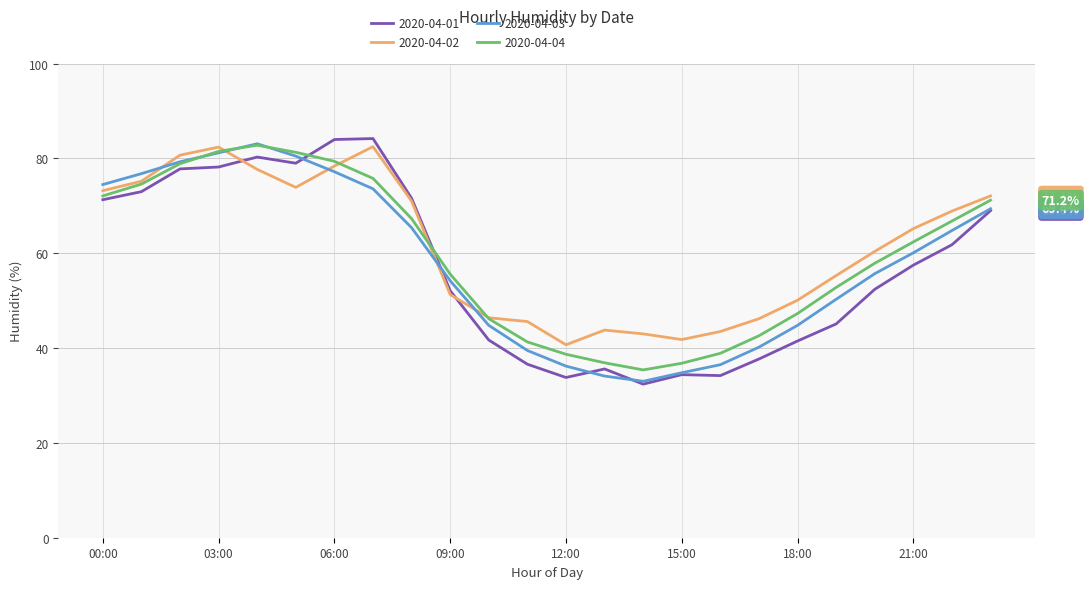

Reading left to right, extract all data points from this chart.

2020-04-01: 71.3	73.0	77.8	78.2	80.3	79.0	84.0	84.2	71.6	52.1	41.7	36.6	33.8	35.6	32.4	34.4	34.2	37.7	41.5	45.1	52.4	57.5	61.8	69.0
2020-04-02: 73.2	75.2	80.7	82.4	77.7	73.9	78.4	82.5	71.0	51.3	46.4	45.6	40.7	43.8	43.0	41.8	43.5	46.2	50.1	55.3	60.4	65.2	68.9	72.1
2020-04-03: 74.5	76.8	79.3	81.2	83.1	80.5	77.2	73.6	65.4	54.2	44.8	39.5	36.2	34.1	33.0	34.8	36.5	40.2	44.8	50.3	55.7	60.1	64.8	69.4
2020-04-04: 72.1	74.6	78.9	81.5	82.8	81.3	79.4	75.8	67.3	55.6	46.2	41.3	38.7	36.9	35.4	36.8	38.9	42.6	47.3	52.8	57.9	62.4	66.8	71.2